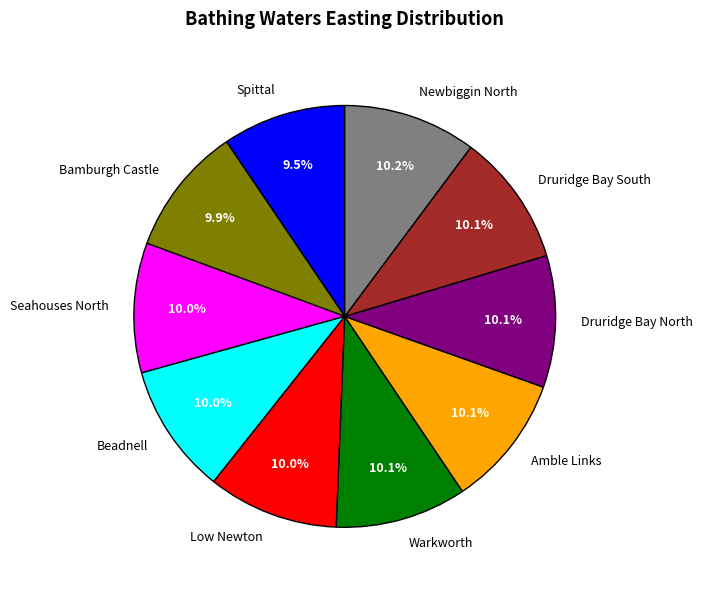

To the nearest percent, what portion does Druridge Bay South represent?

10%